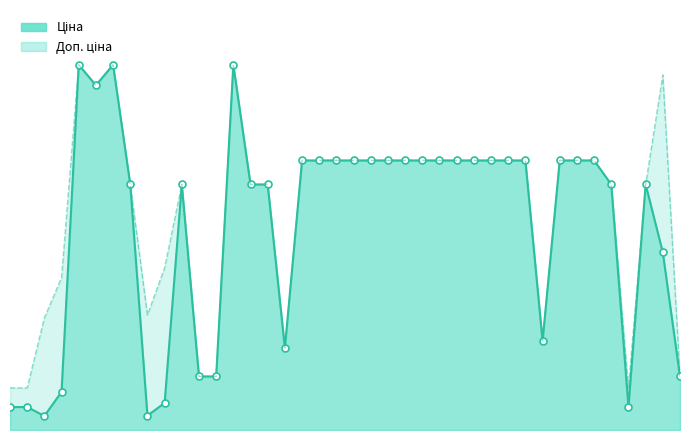

List the series in order of their overall mean, lowest first.

Ціна_line, Доп. ціна_line